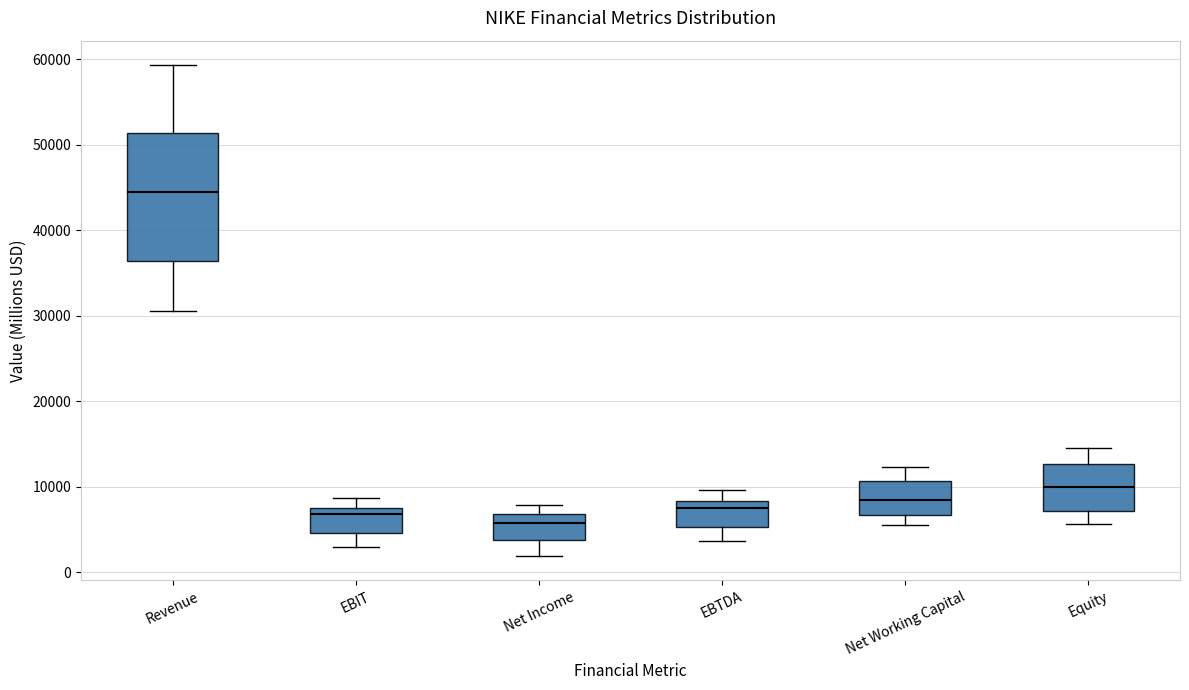

Reading left to right, read every box against the y-axis: the position of its median line, the range the box covers, and the ends of its whiskers. The values are not printed on the chart, so give them approximately, as read against the axis.

Revenue: median 45000, box 36000 to 51000, whiskers 31000 to 59000
EBIT: median 7000, box 5000 to 8000, whiskers 3000 to 9000
Net Income: median 6000, box 4000 to 7000, whiskers 2000 to 8000
EBTDA: median 8000 (just below the box's upper edge), box 5000 to 8000, whiskers 4000 to 10000
Net Working Capital: median 8000, box 7000 to 11000, whiskers 6000 to 12000
Equity: median 10000, box 7000 to 13000, whiskers 6000 to 15000